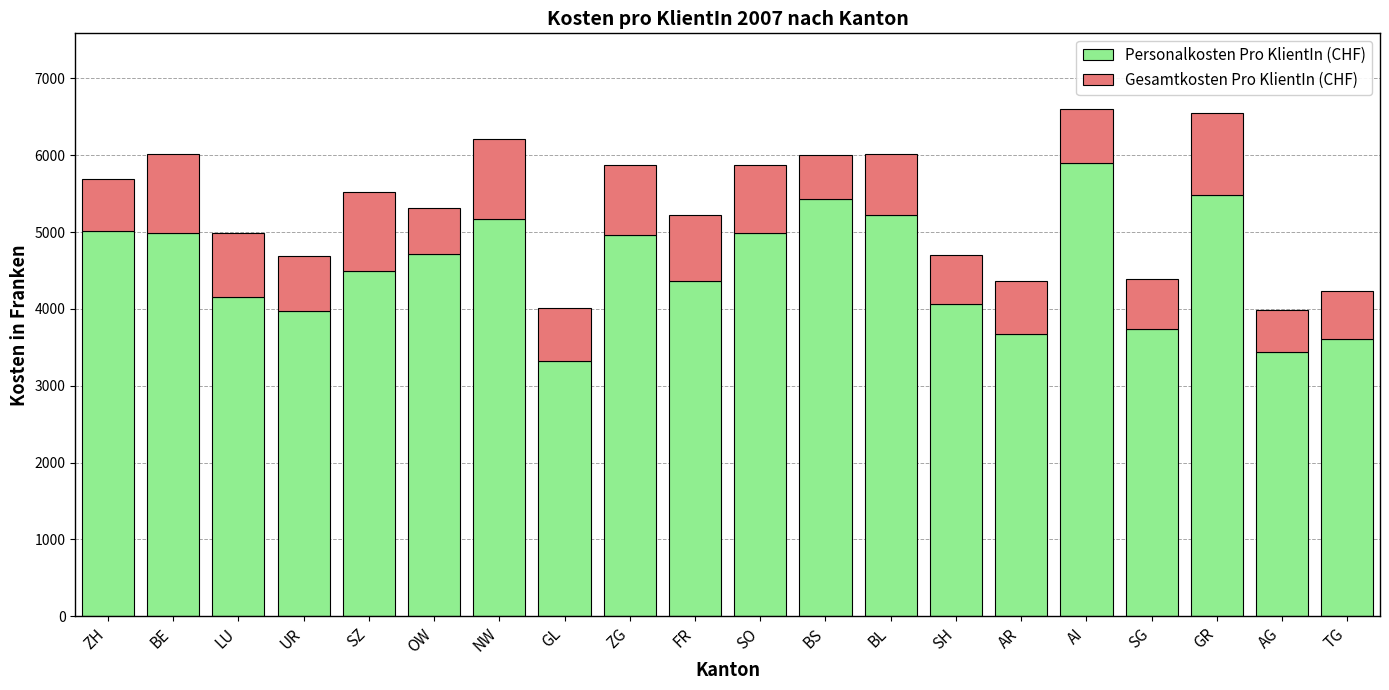

What are all the series names shown in the legend?

Personalkosten Pro KlientIn (CHF), Gesamtkosten Pro KlientIn (CHF)